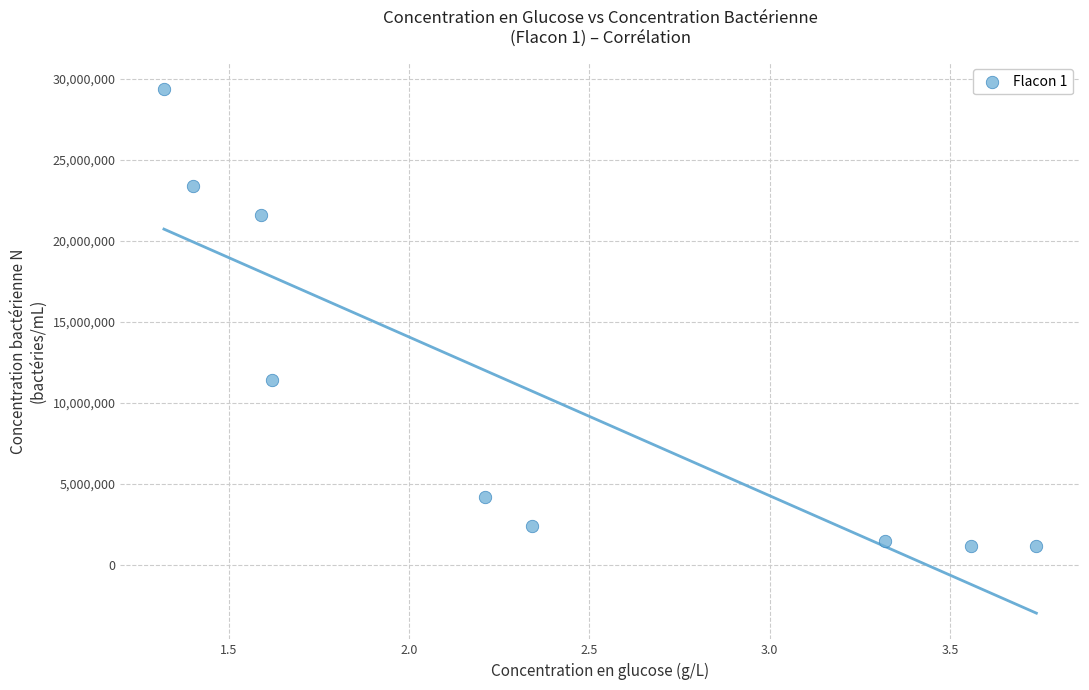

What Y value in the scatter plot is closest to 15300000?

11400000